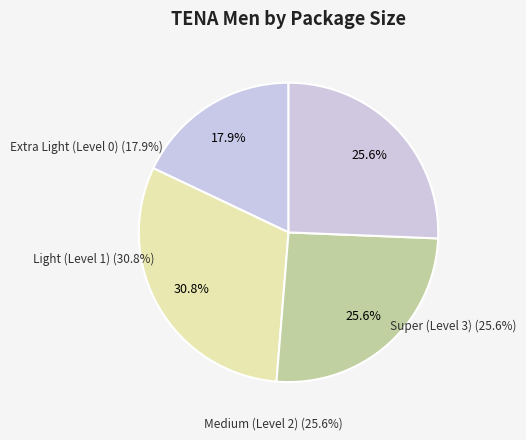

What is the ratio of the value at Medium (Level 2) to the value at Super (Level 3)?

1.0